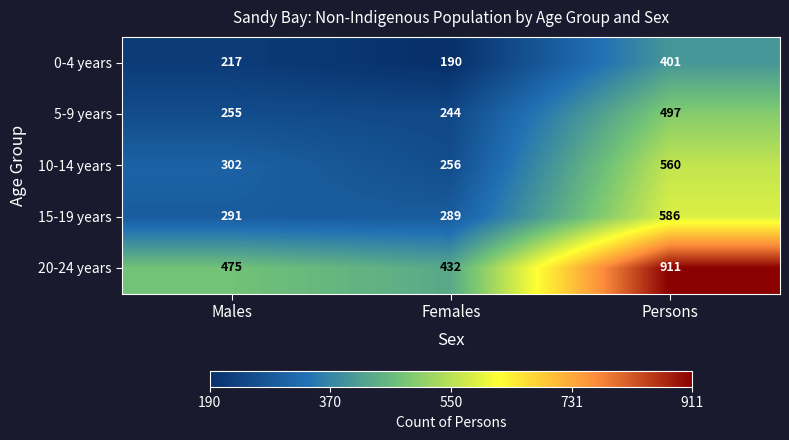

At which category is the sum across all series the highest?

Persons